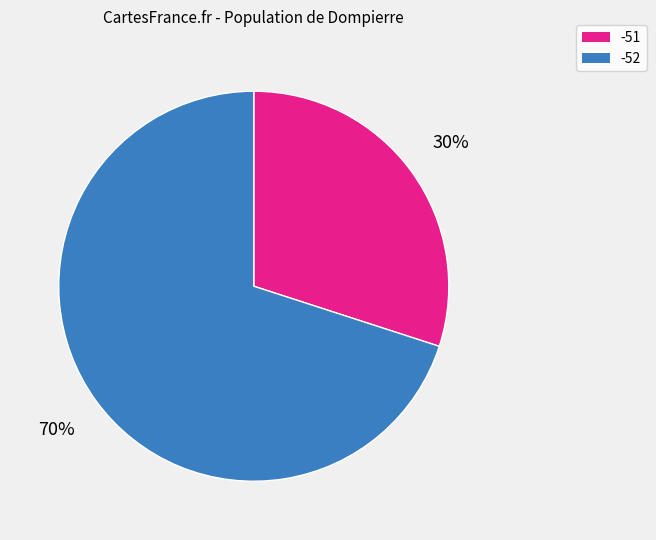

Is the sum of -51 and -52 greater than half?

Yes